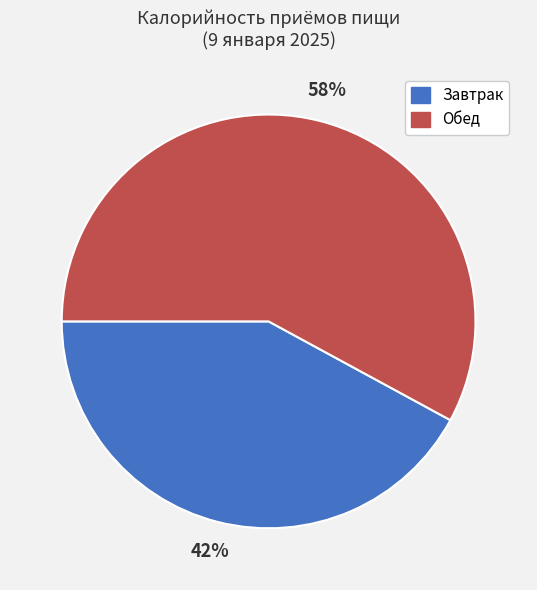

Combined, do Завтрак and Обед account for over 50%?

Yes